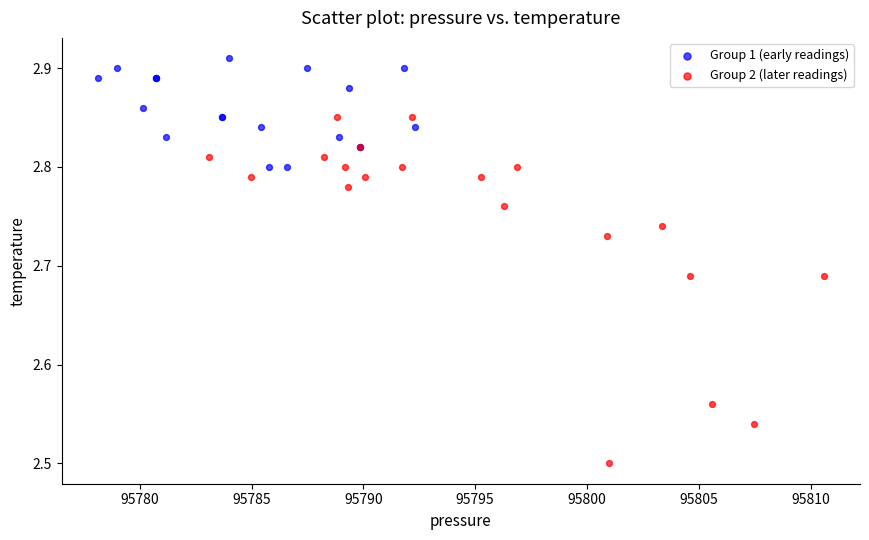

Which series contains the highest Y value?

Group 1 (early readings)